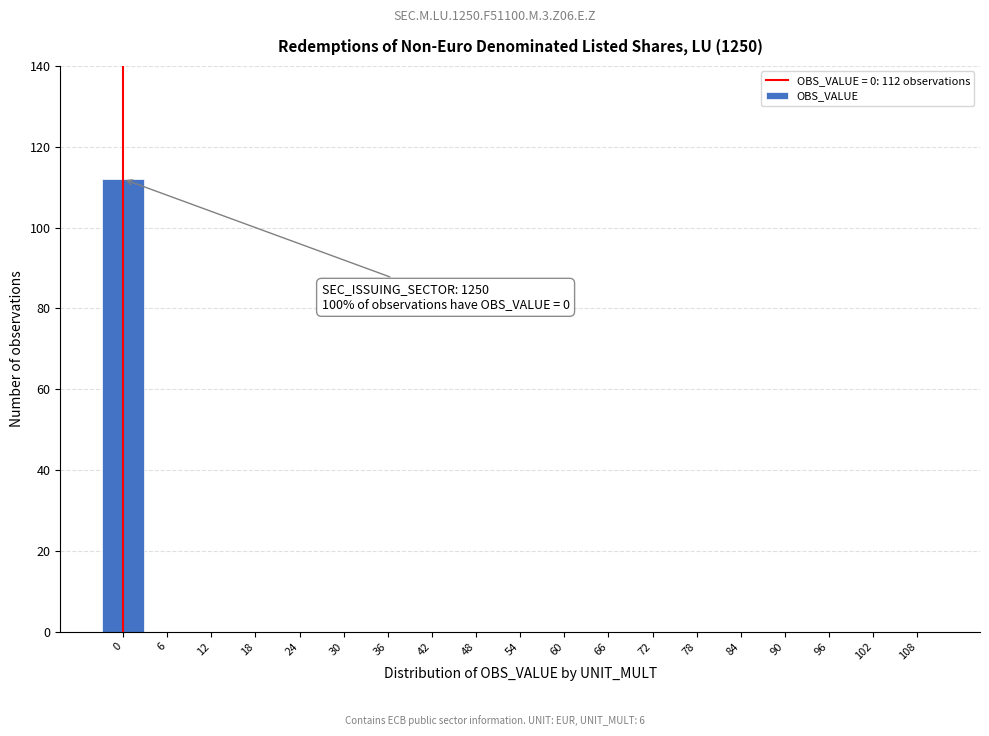

Reading left to right, list all the values displayed in this chart.

0=112	6=0	12=0	18=0	24=0	30=0	36=0	42=0	48=0	54=0	60=0	66=0	72=0	78=0	84=0	90=0	96=0	102=0	108=0